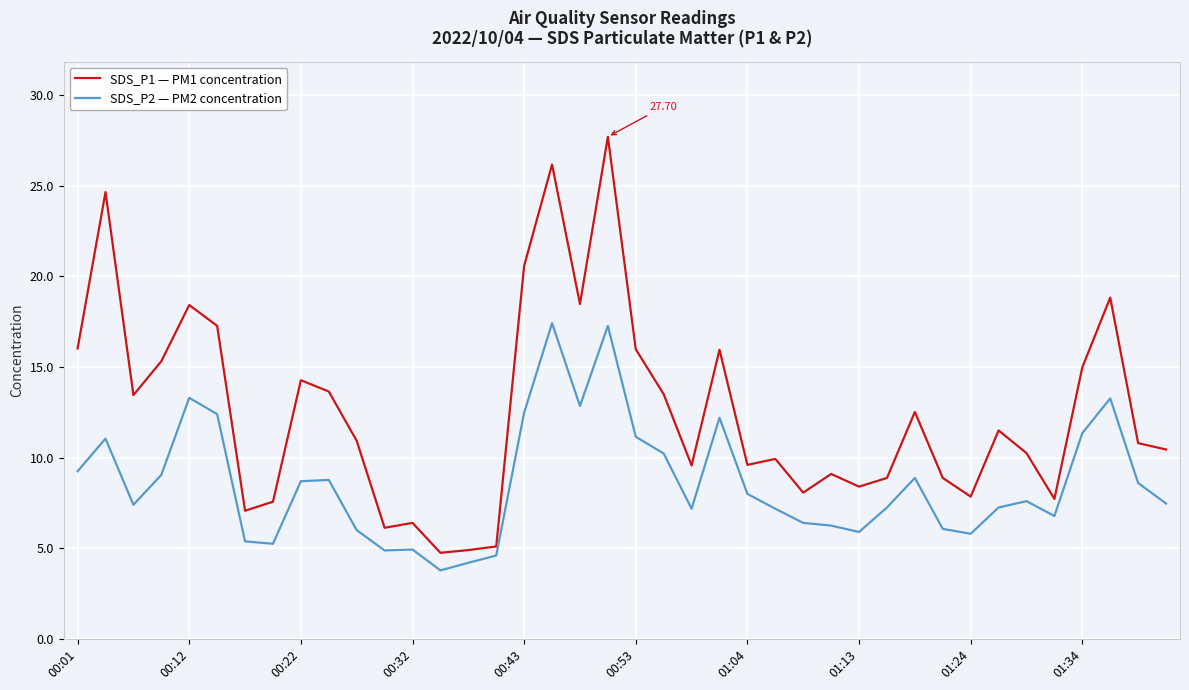

Which series has the largest total across all categories?

SDS_P1 — PM1 concentration